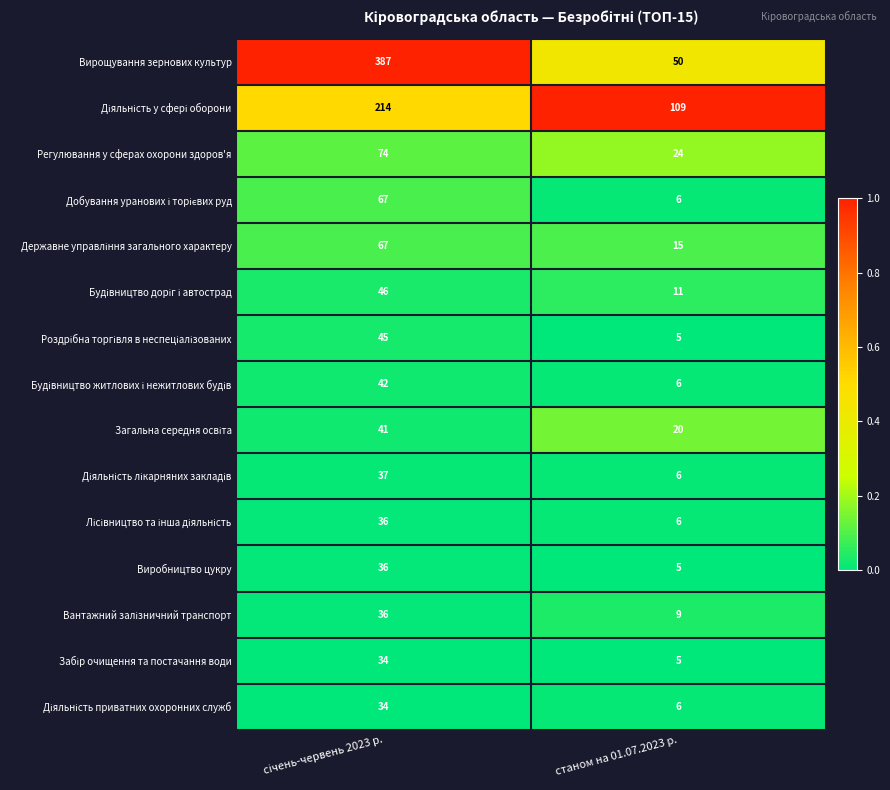

What is the smallest value displayed?

5